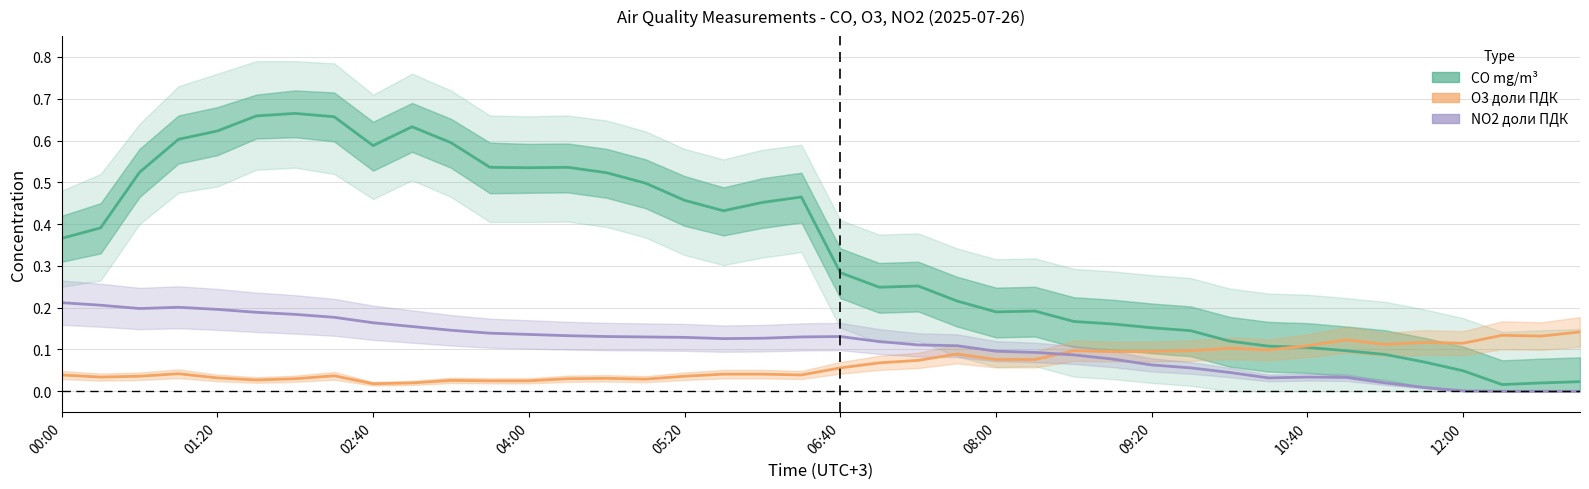

Is the value of O3 доли ПДК at 22 greater than the value of CO mg/m³ at 06:40?

No